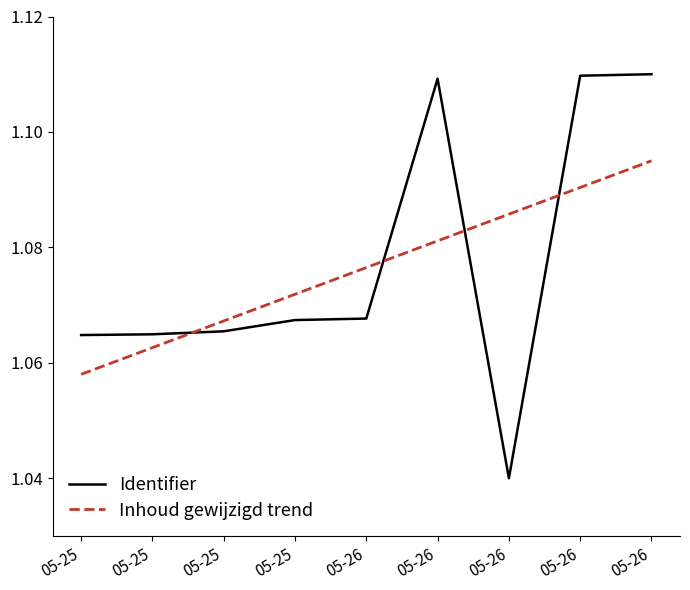

Which series changed the most between 05-26 and 05-26?

Identifier